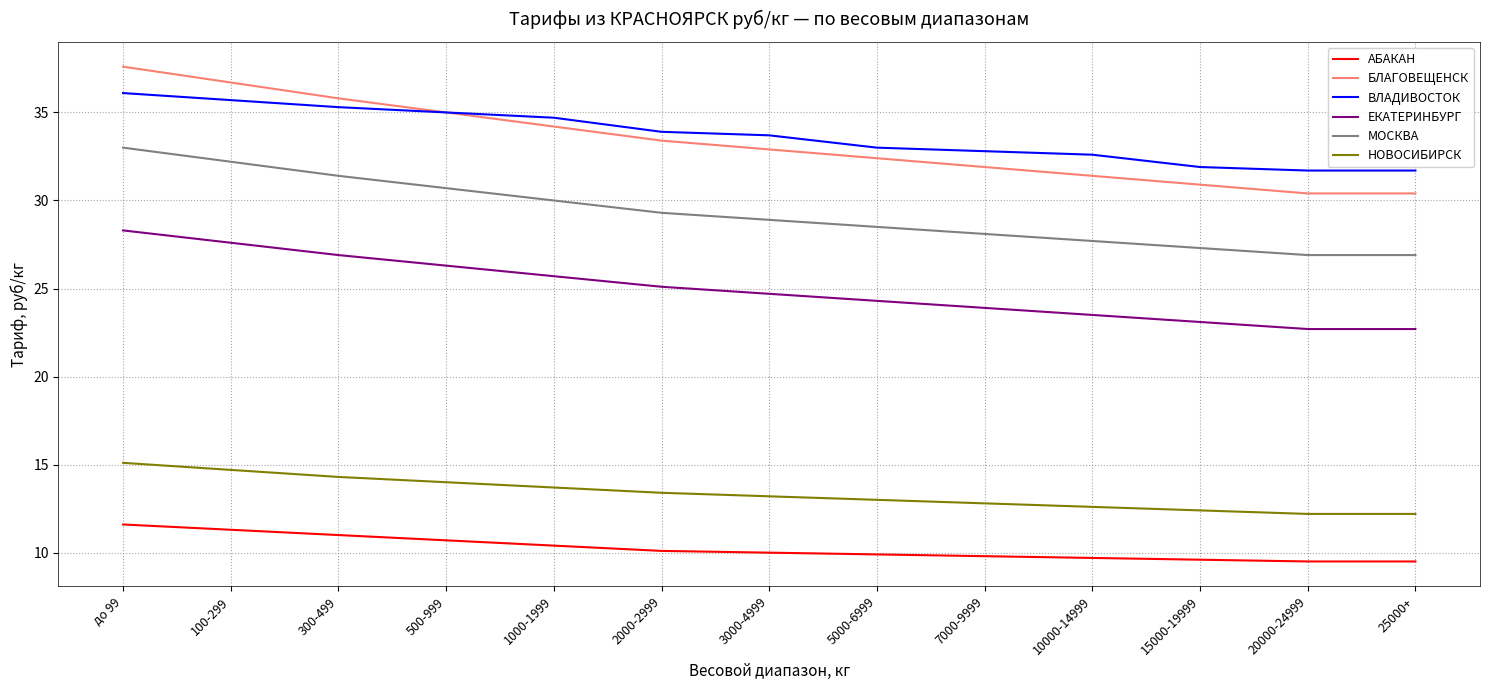

Which series changed the most between 1000-1999 and 25000+?

БЛАГОВЕЩЕНСК